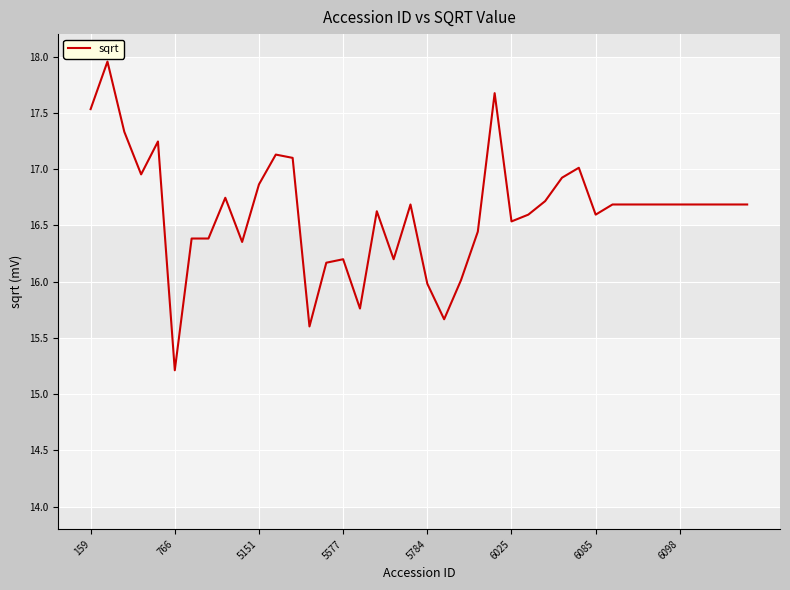

What is the minimum value shown in the chart?

15.2